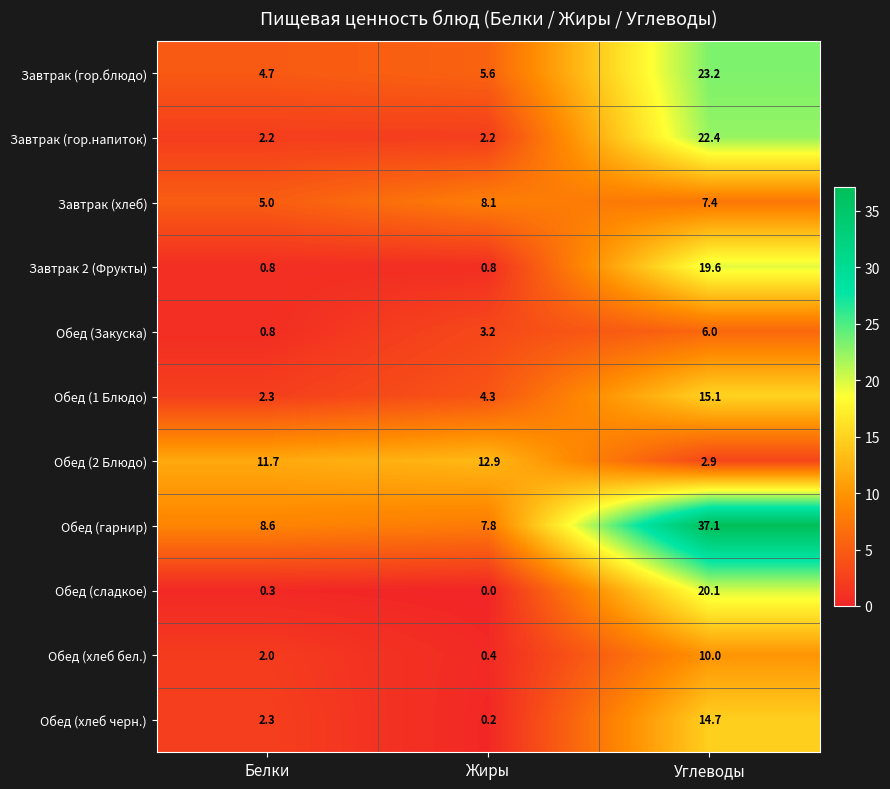

Which series has the largest range (max minus min)?

Обед (гарнир)